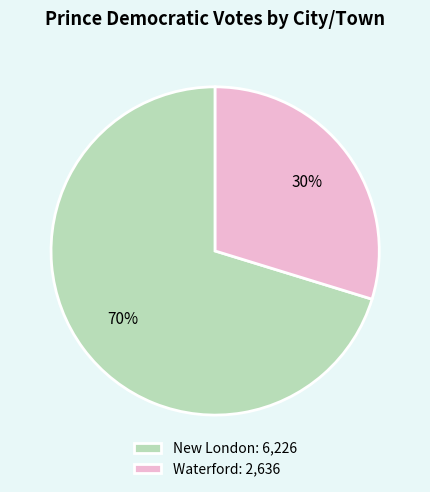

What is the majority slice?

New London